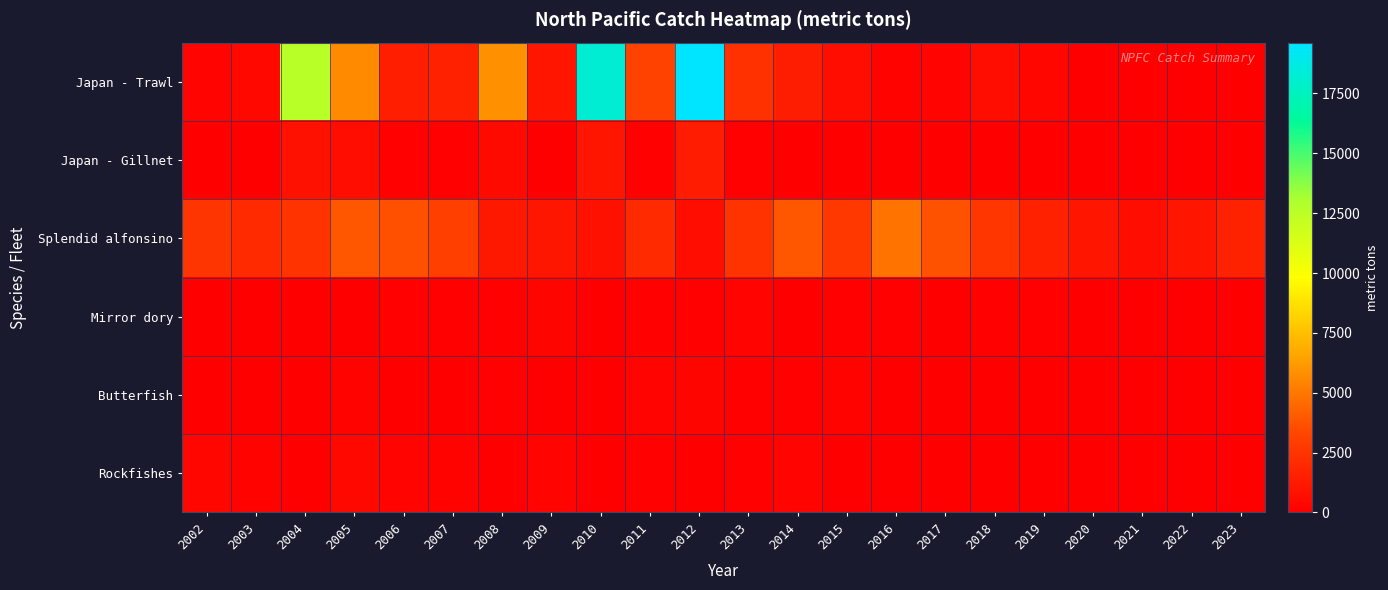

Which series has the widest spread of values?

Japan - Trawl